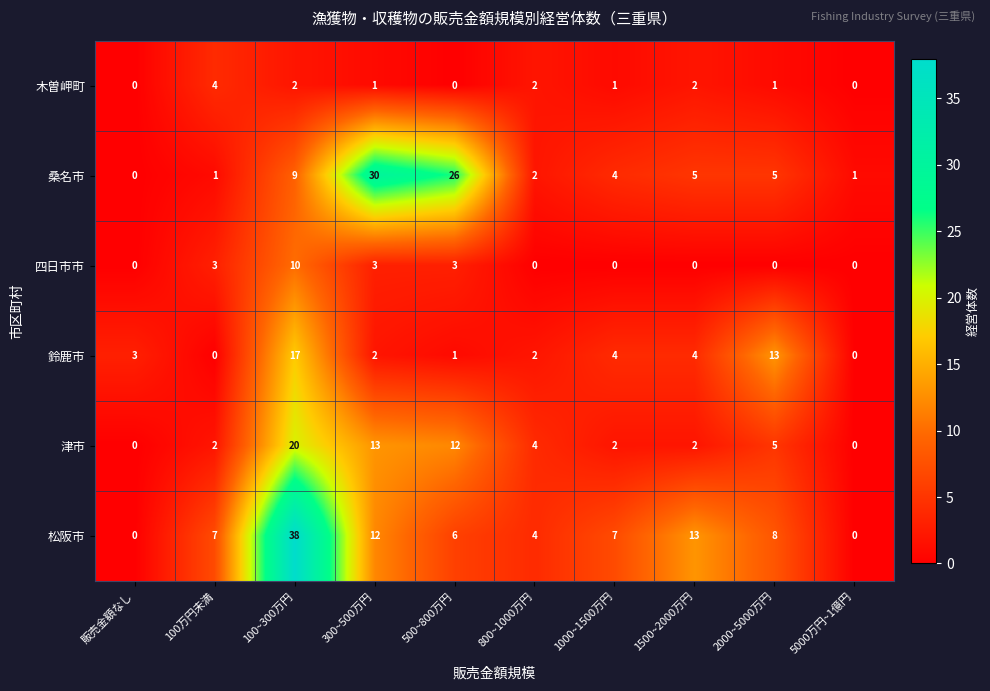

At 100万円未満, list the series in order from largest to smallest.

松阪市, 木曽岬町, 四日市市, 津市, 桑名市, 鈴鹿市